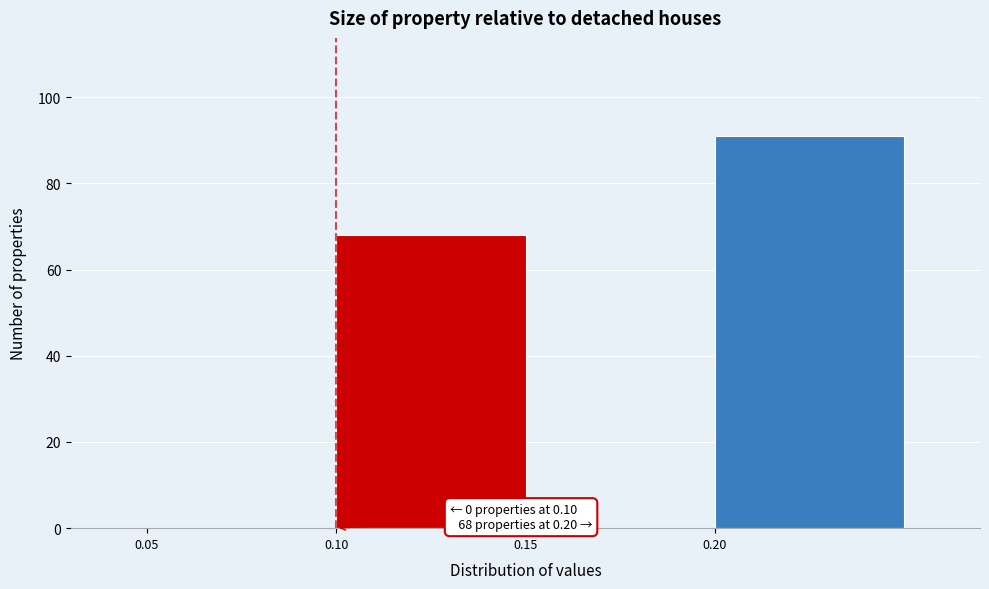

Which range on the x-axis has the tallest bar?

0.20 to 0.25